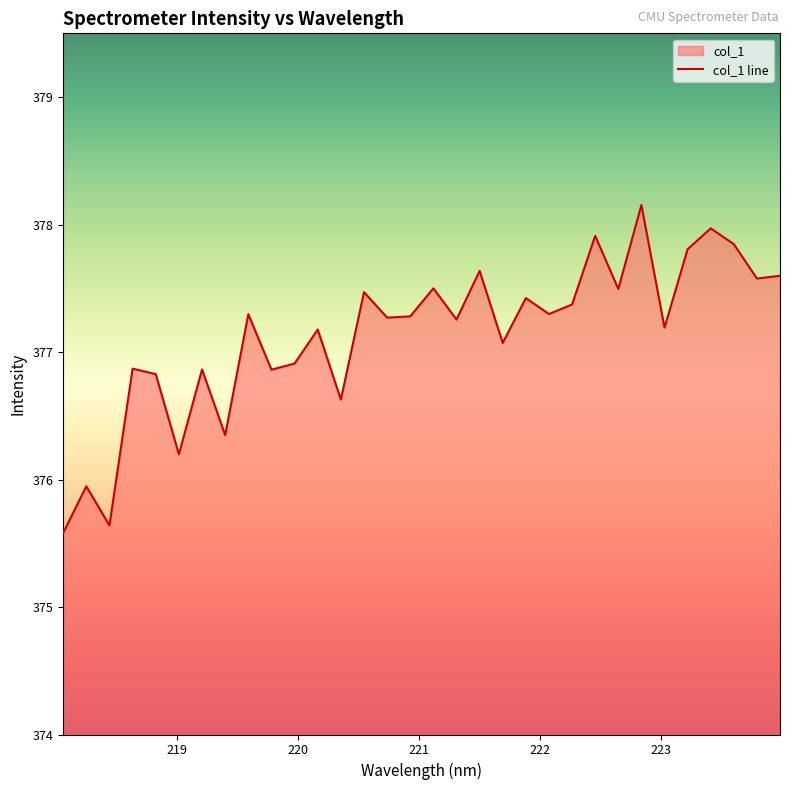

What is the difference between the maximum and minimum values?

2.6